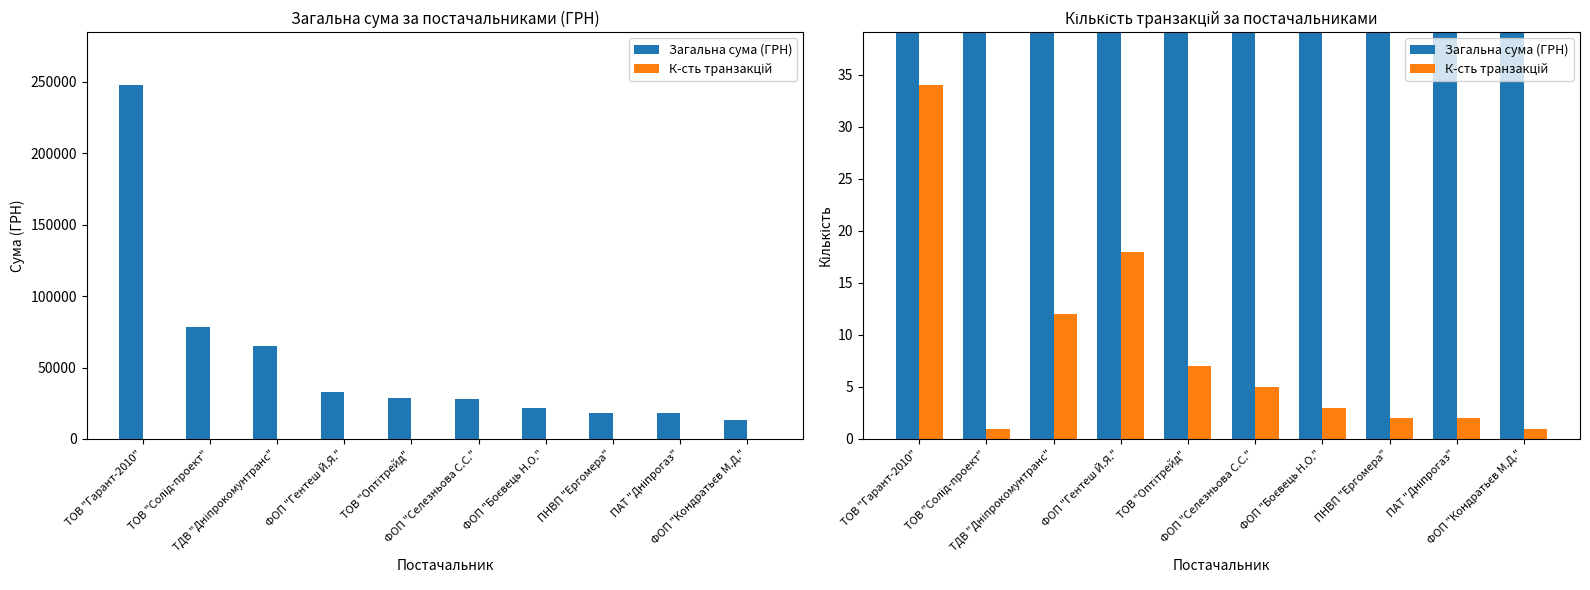

What is the approximate value of Загальна сума (ГРН) at ТДВ "Дніпрокомунтранс"?

64782.2